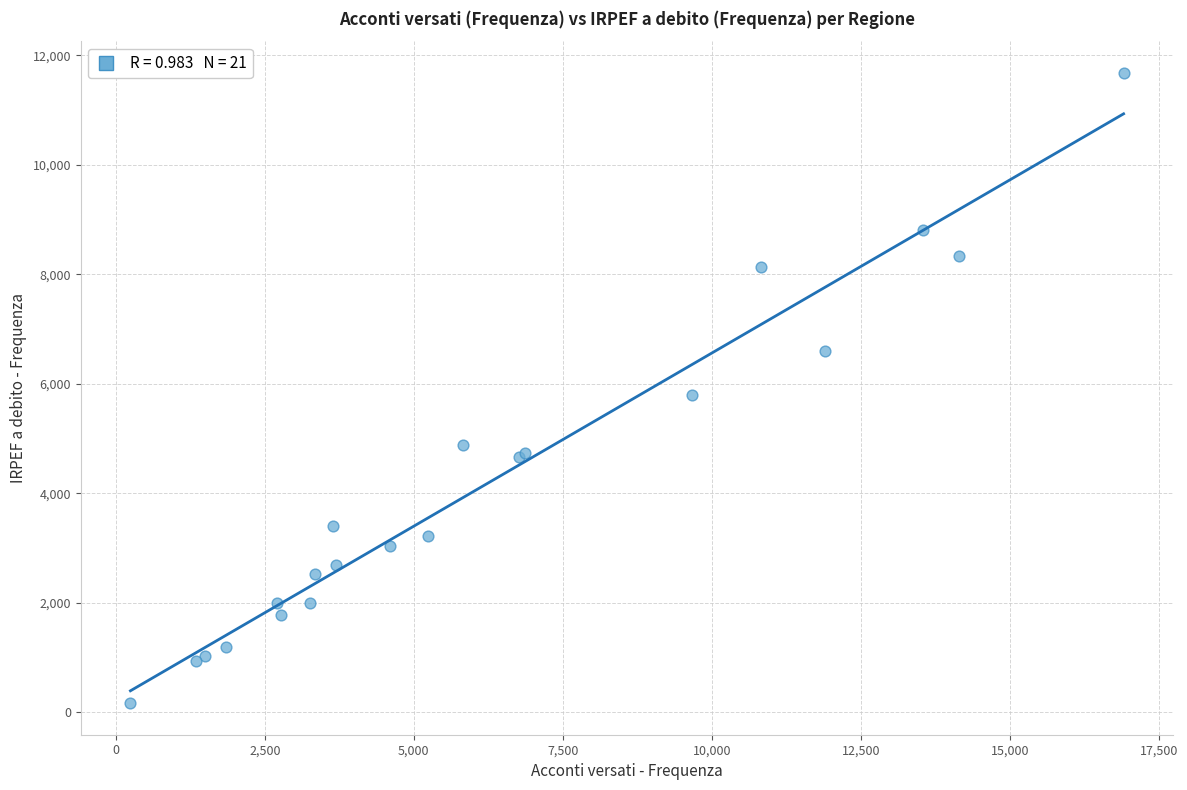

What Y value in the scatter plot is closest to 5923?

5786